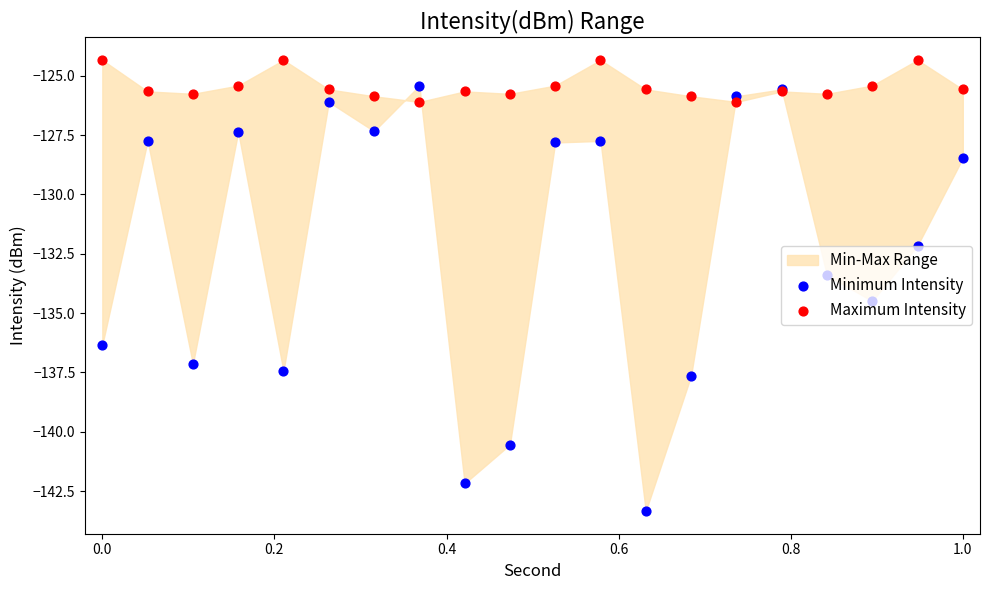

Which series has the largest total across all categories?

Maximum Intensity